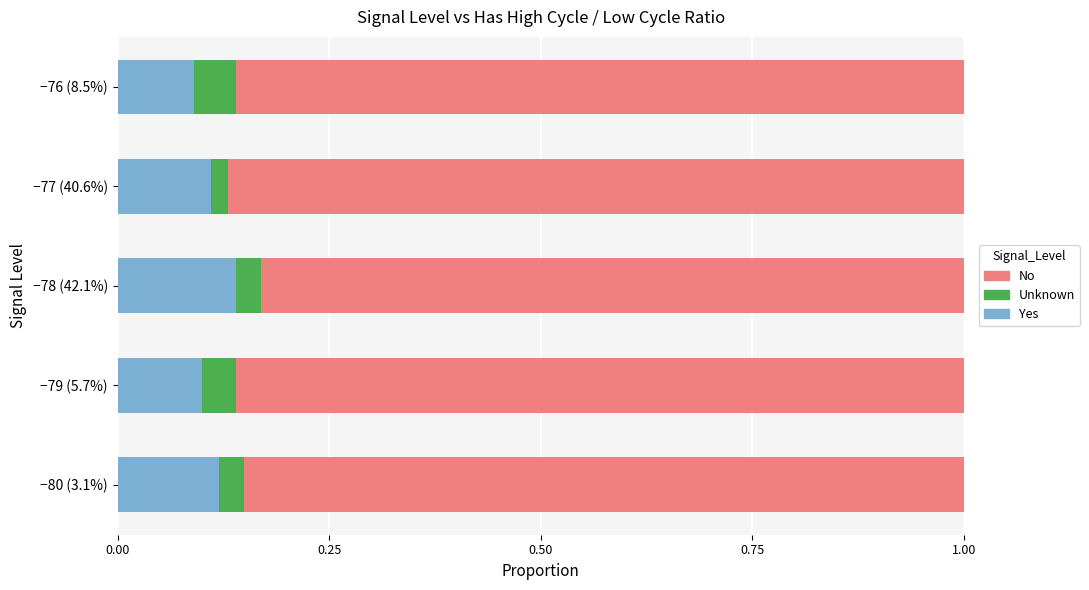

Is it true that Yes equals 0.1 at −76 (8.5%)?

True